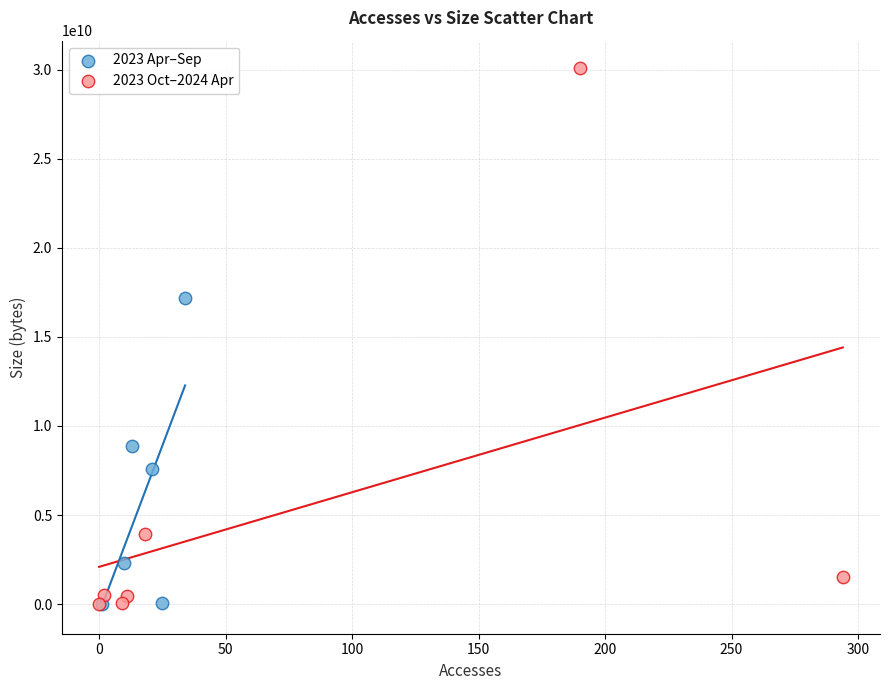

Which series has the widest spread of Y values?

2023 Oct–2024 Apr